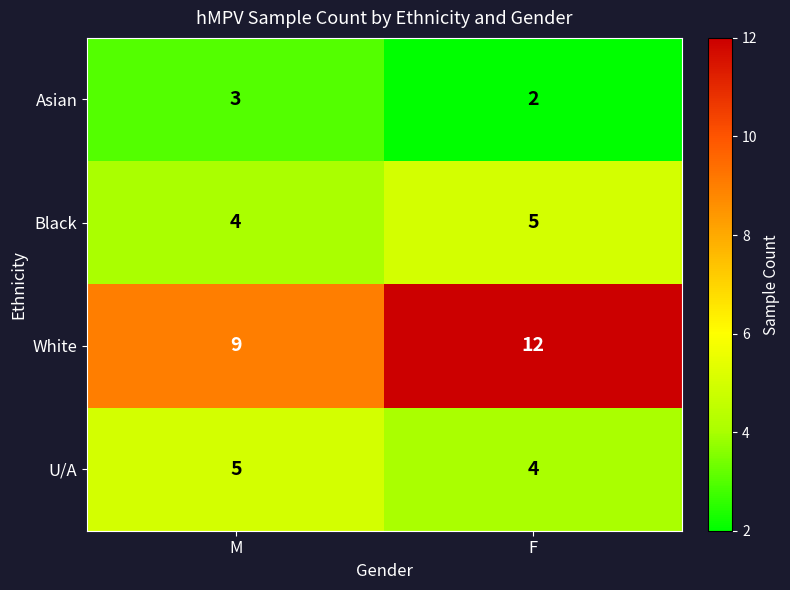

At which label is Black closest to 4?

M